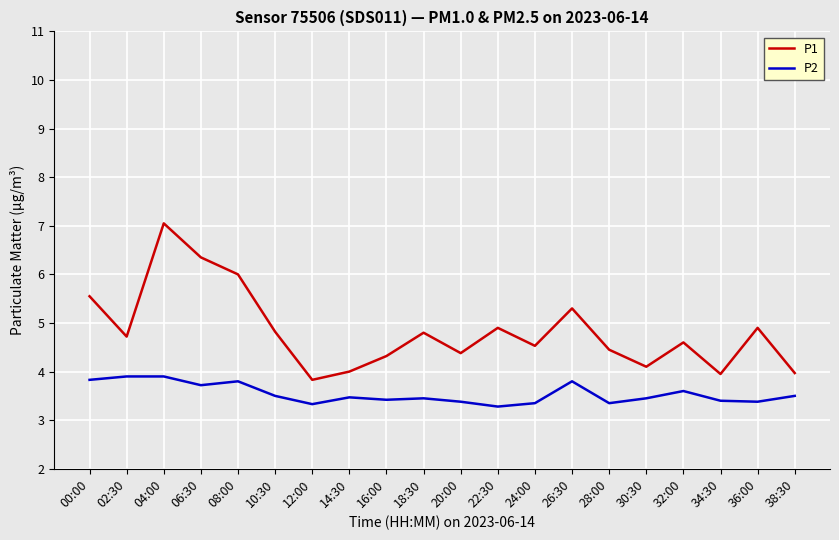

How many lines are shown in the chart?

2